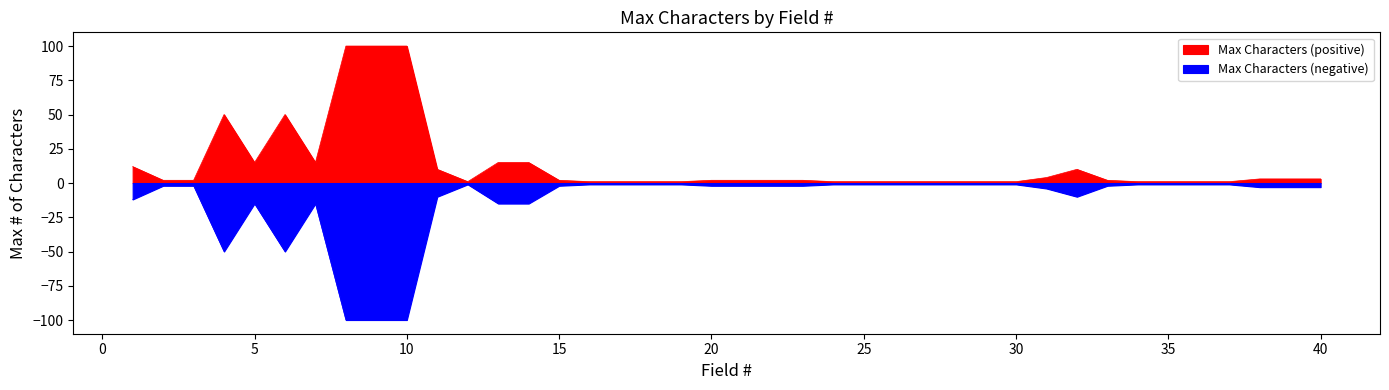

Where does the data first go above 2?

1